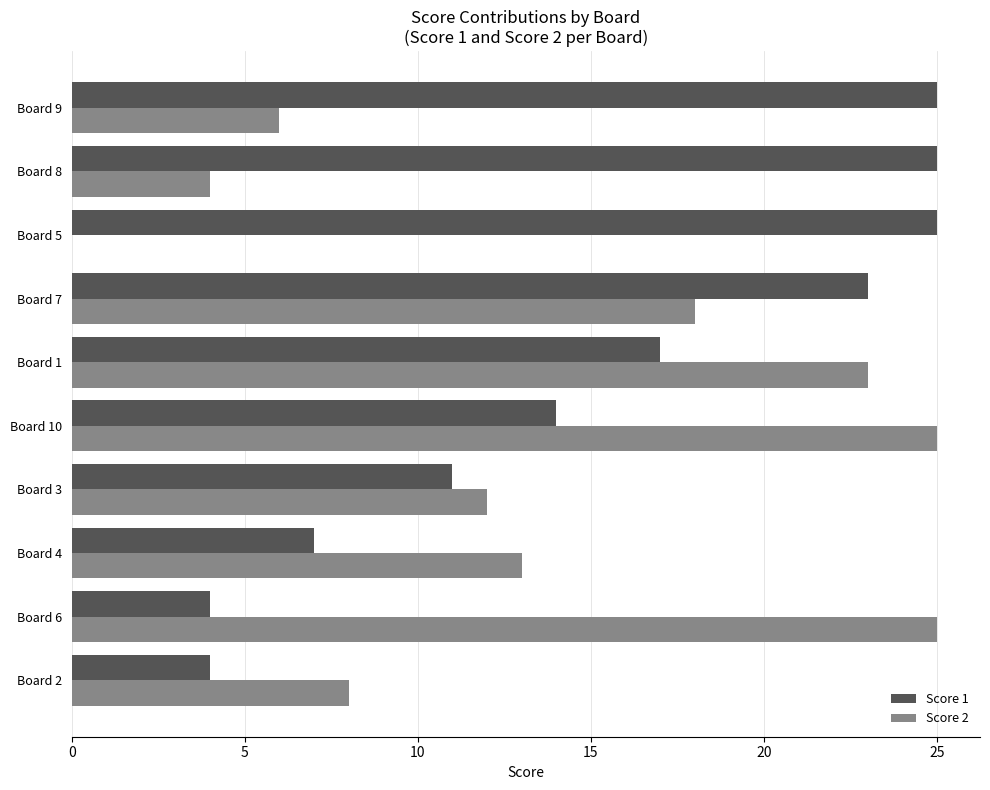

What is the sum of all Score 1 values?

155